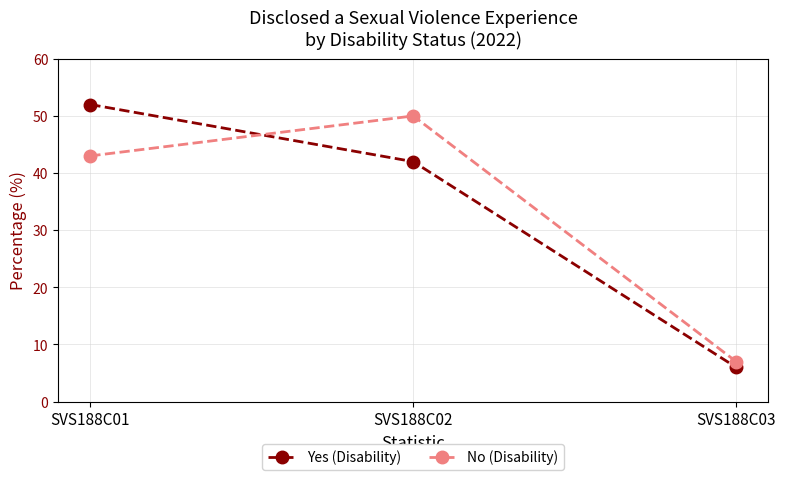

What is the value of the No (Disability) point at the 3rd from the left?

7